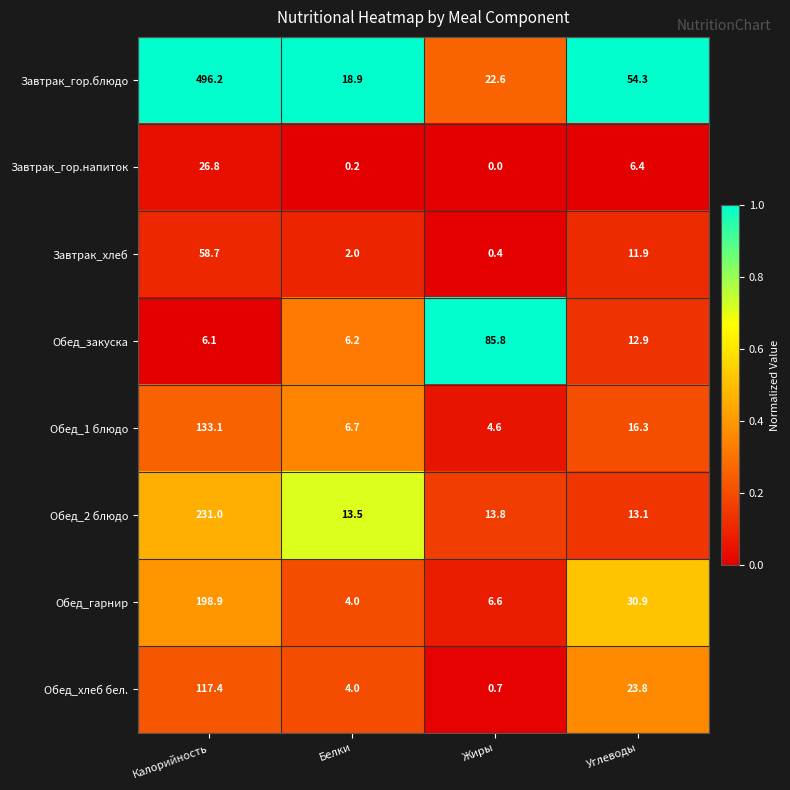

Which category has the highest value in the Завтрак_хлеб series?

Калорийность